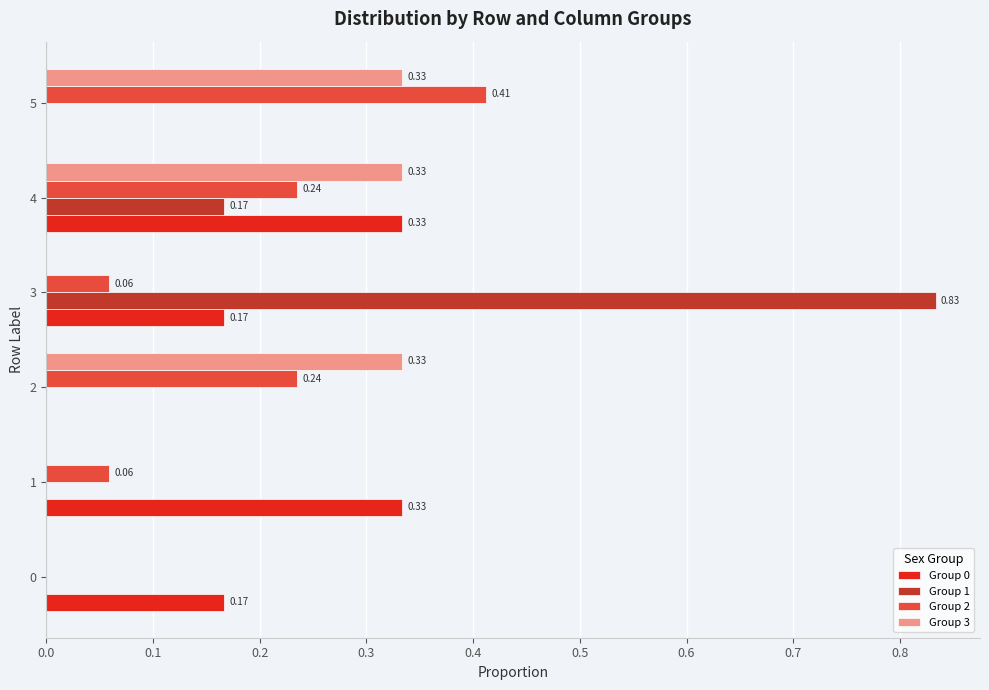

What is the sum of all Group 3 values?

1.0